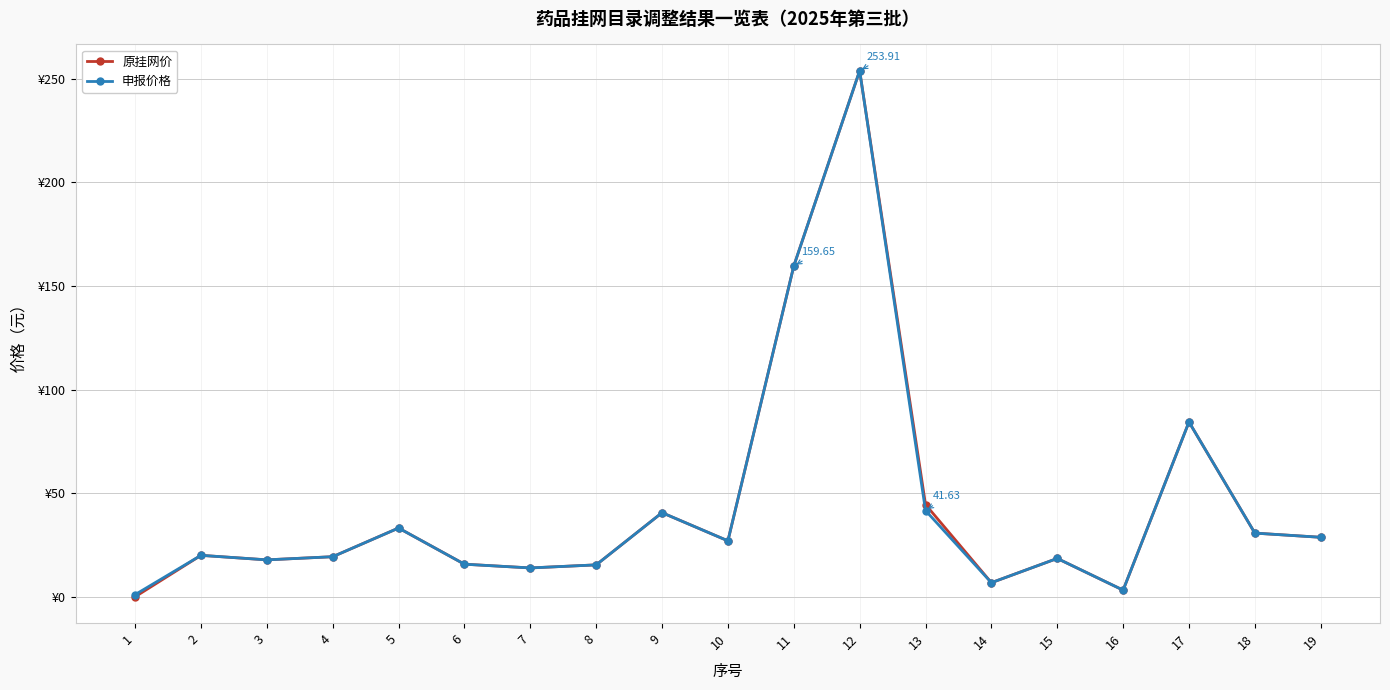

What is the sum of the 原挂网价 values at 2 and 16?

23.2